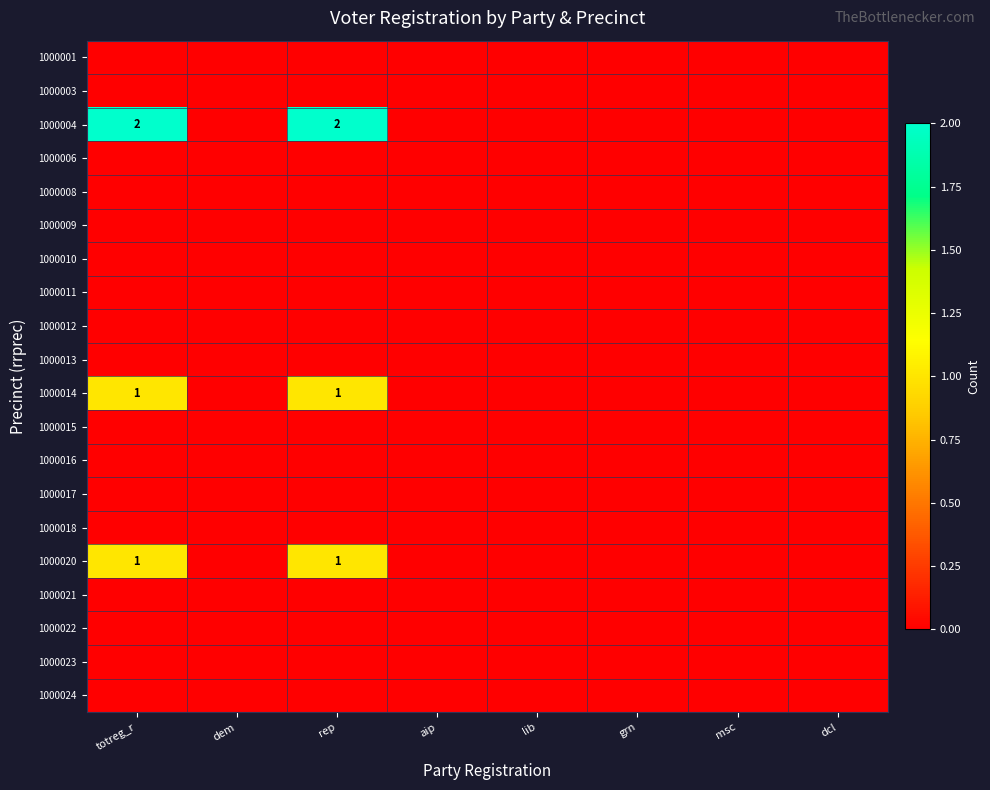

List the series in order of their peak value, lowest first.

1000001, 1000003, 1000006, 1000008, 1000009, 1000010, 1000011, 1000012, 1000013, 1000015, 1000016, 1000017, 1000018, 1000021, 1000022, 1000023, 1000024, 1000014, 1000020, 1000004